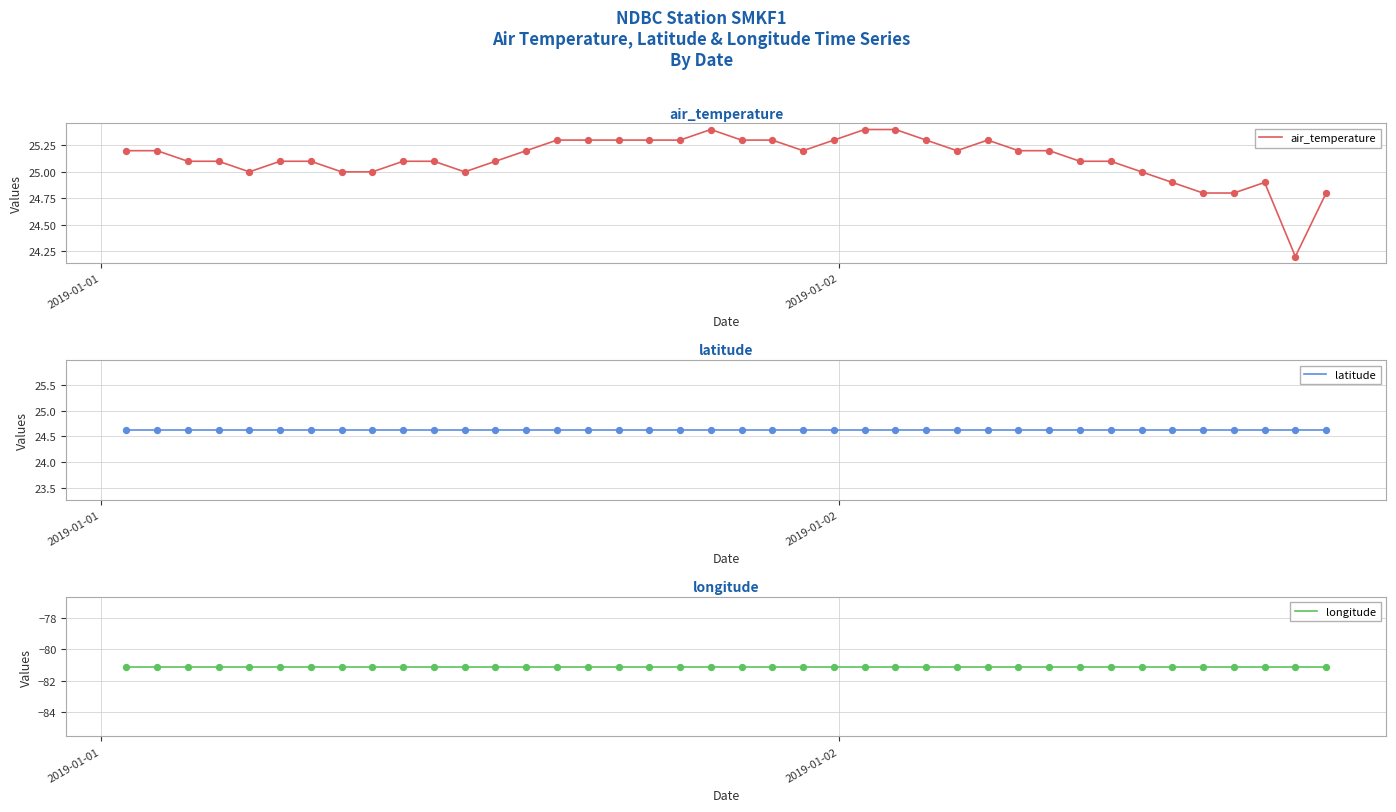

Which series has the largest total across all categories?

air_temperature